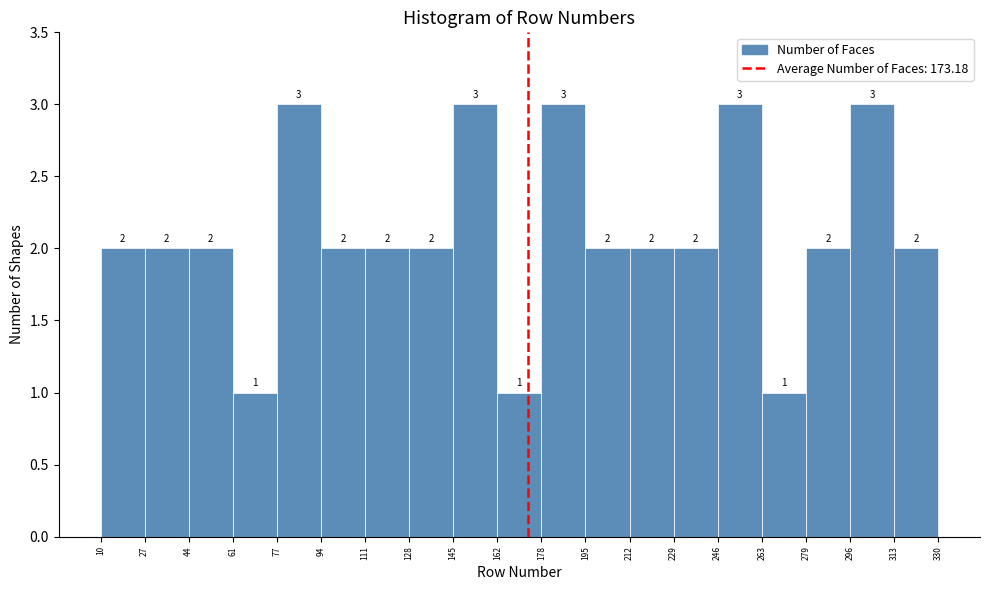

How tall is the bar that spans 246 to 263 on the x-axis?

3